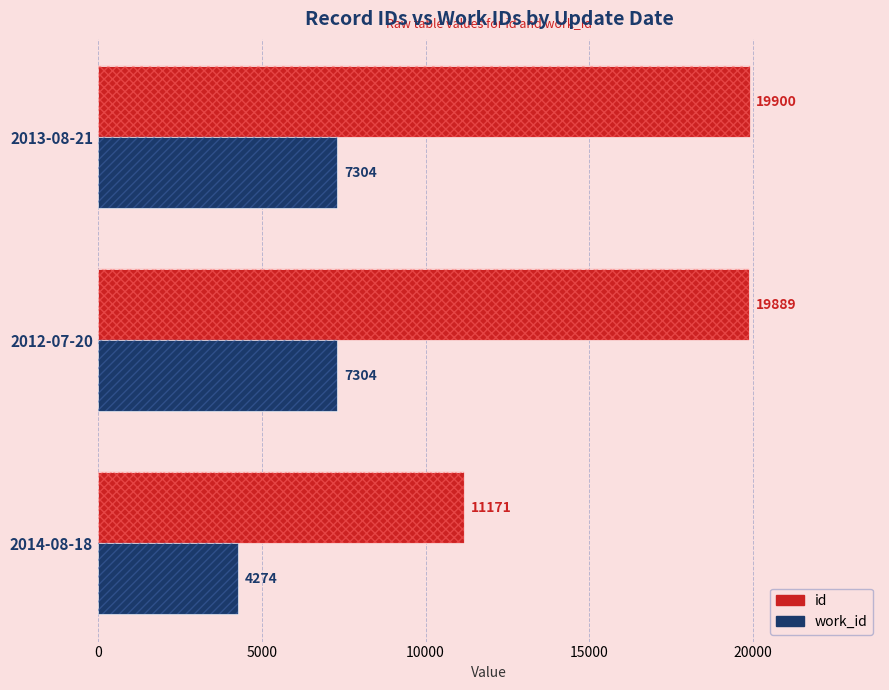

What is the smallest value displayed?

4274